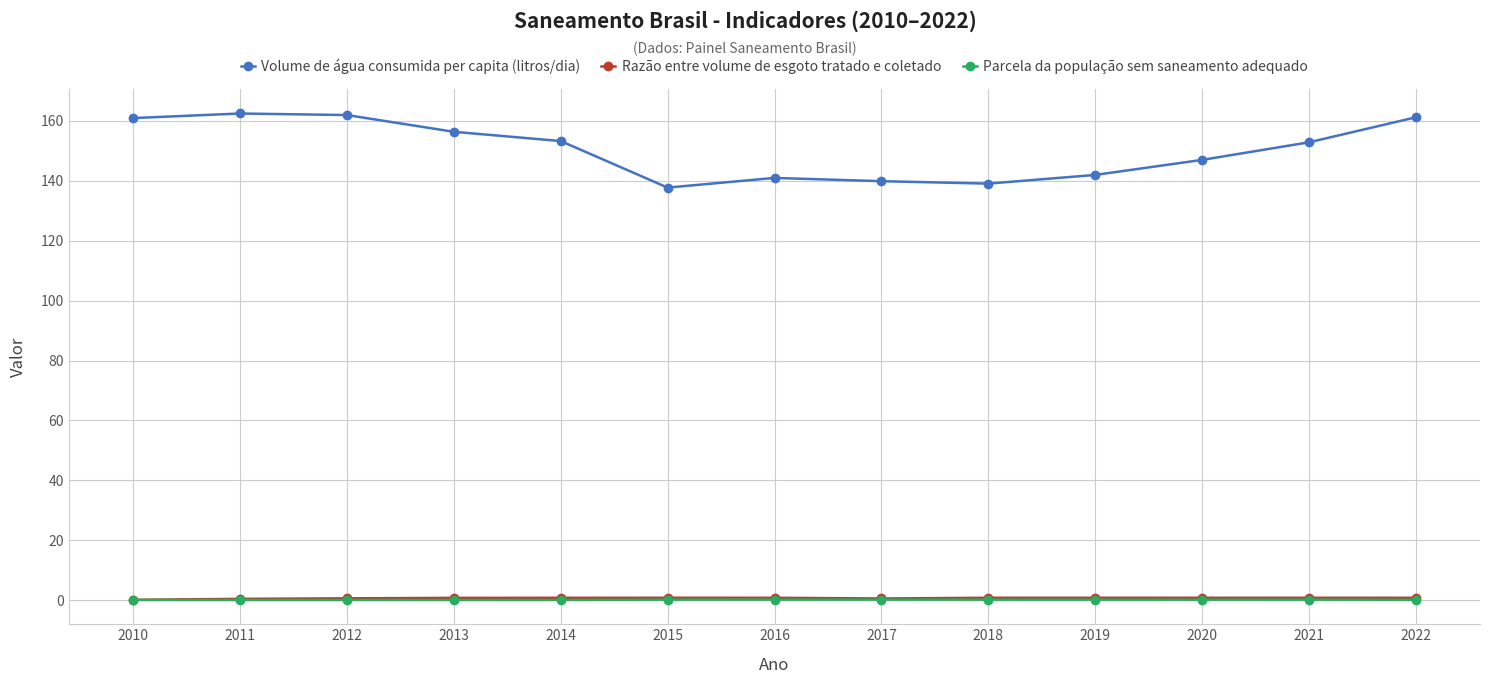

What is the sum of all Razão entre volume de esgoto tratado e coletado values?

8.6